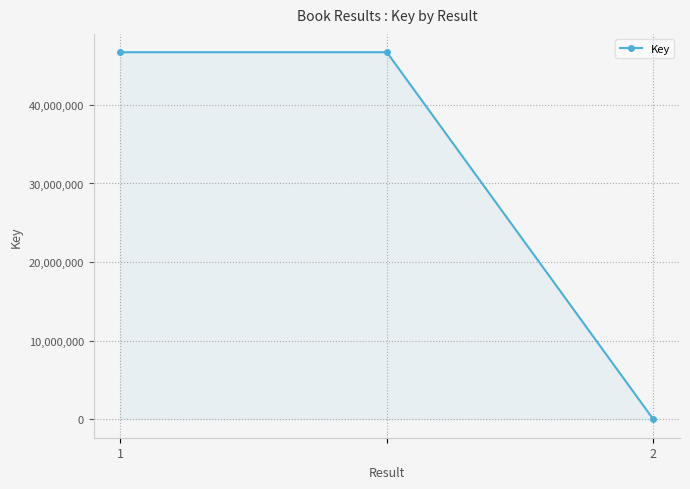

Reading left to right, extract all data points from this chart.

46694319	46694319	5006